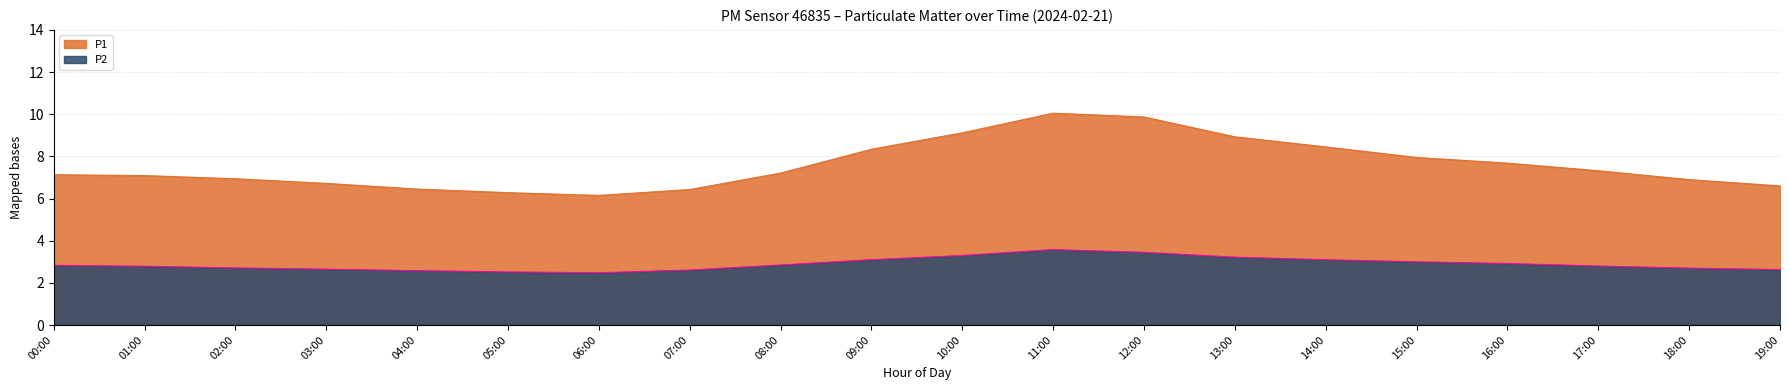

In P2, how many points are higher than both neighbors (excluding endpoints)?

1